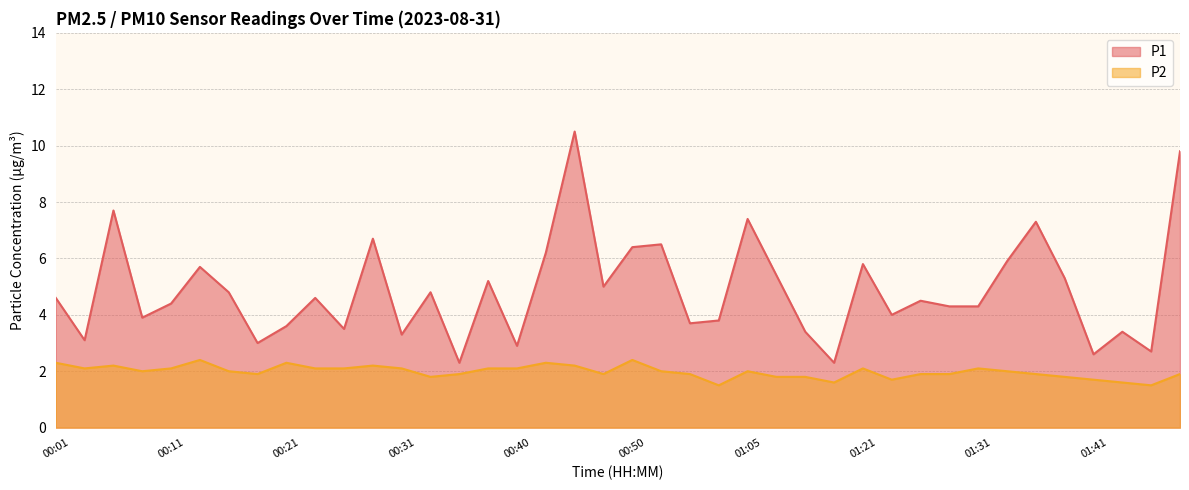

At which category does P2 reach its first local valley?

00:04